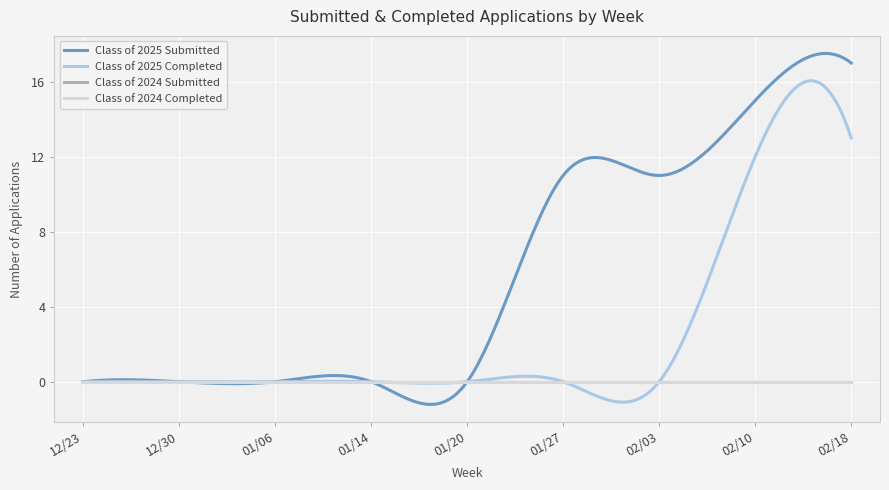

Reading right to left, transcribe all the data shown in this chart.

Class of 2025 Submitted: 02/18=17	02/10=15	02/03=11	01/27=11	01/20=0	01/14=0	01/06=0	12/30=0	12/23=0
Class of 2025 Completed: 02/18=13	02/10=12	02/03=0	01/27=0	01/20=0	01/14=0	01/06=0	12/30=0	12/23=0
Class of 2024 Submitted: 02/18=0	02/10=0	02/03=0	01/27=0	01/20=0	01/14=0	01/06=0	12/30=0	12/23=0
Class of 2024 Completed: 02/18=0	02/10=0	02/03=0	01/27=0	01/20=0	01/14=0	01/06=0	12/30=0	12/23=0